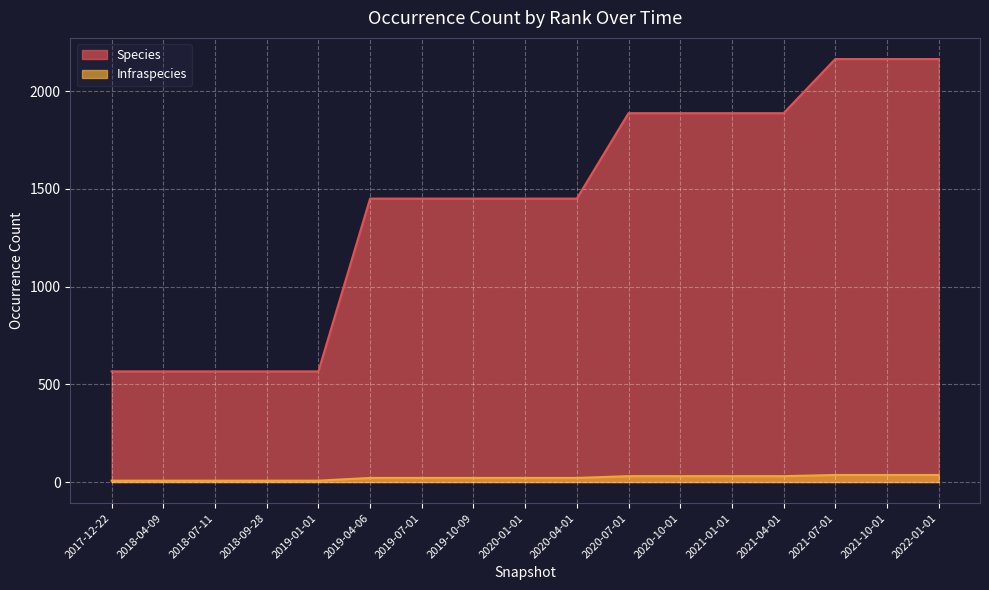

True or false: Infraspecies and Species intersect in this chart.

False